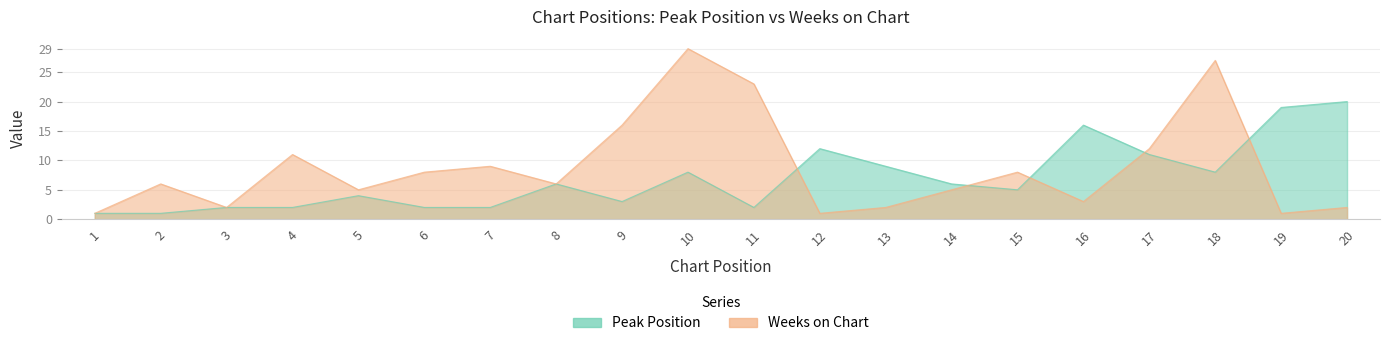

What is the sum of the Peak Position values at 3 and 6?

4